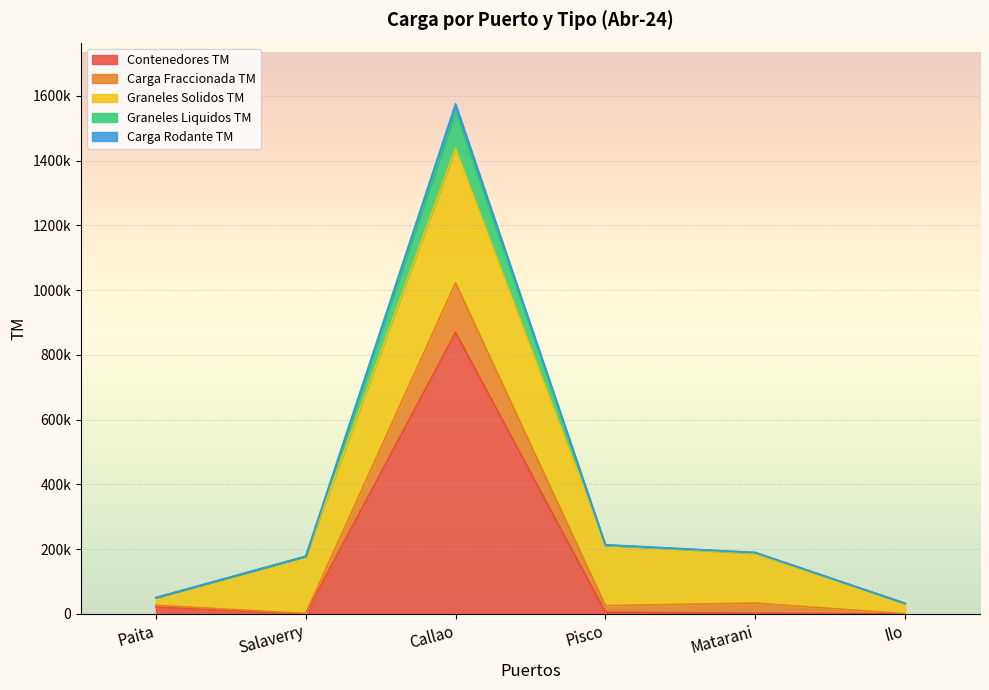

At which category does Graneles Liquidos TM reach its first local peak?

Callao